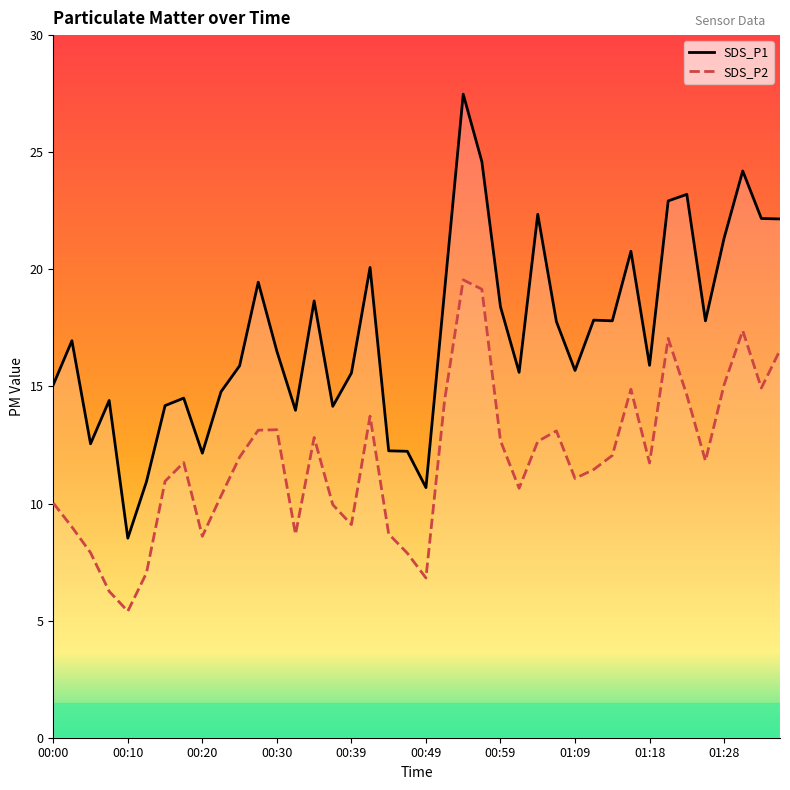

True or false: SDS_P1 and SDS_P2 cross at least once.

False